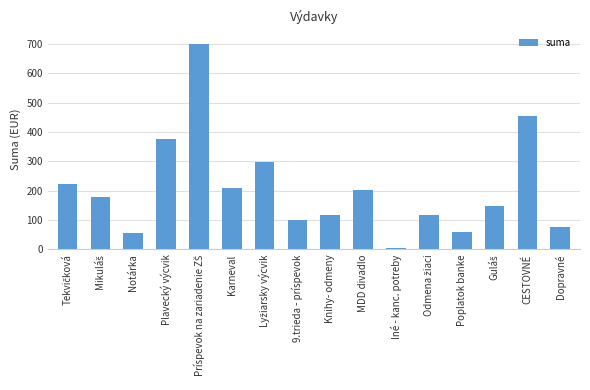

How many series are shown in this chart?

1